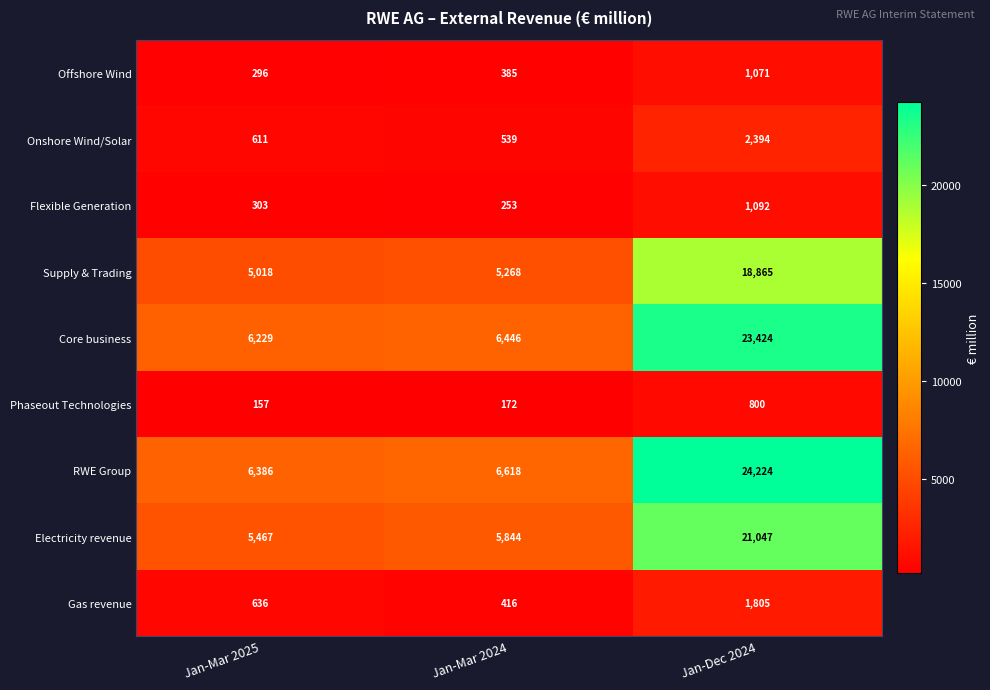

Reading right to left, transcribe all the data shown in this chart.

Offshore Wind: Jan-Dec 2024=1071	Jan-Mar 2024=385	Jan-Mar 2025=296
Onshore Wind/Solar: Jan-Dec 2024=2394	Jan-Mar 2024=539	Jan-Mar 2025=611
Flexible Generation: Jan-Dec 2024=1092	Jan-Mar 2024=253	Jan-Mar 2025=303
Supply & Trading: Jan-Dec 2024=18865	Jan-Mar 2024=5268	Jan-Mar 2025=5018
Core business: Jan-Dec 2024=23424	Jan-Mar 2024=6446	Jan-Mar 2025=6229
Phaseout Technologies: Jan-Dec 2024=800	Jan-Mar 2024=172	Jan-Mar 2025=157
RWE Group: Jan-Dec 2024=24224	Jan-Mar 2024=6618	Jan-Mar 2025=6386
Electricity revenue: Jan-Dec 2024=21047	Jan-Mar 2024=5844	Jan-Mar 2025=5467
Gas revenue: Jan-Dec 2024=1805	Jan-Mar 2024=416	Jan-Mar 2025=636